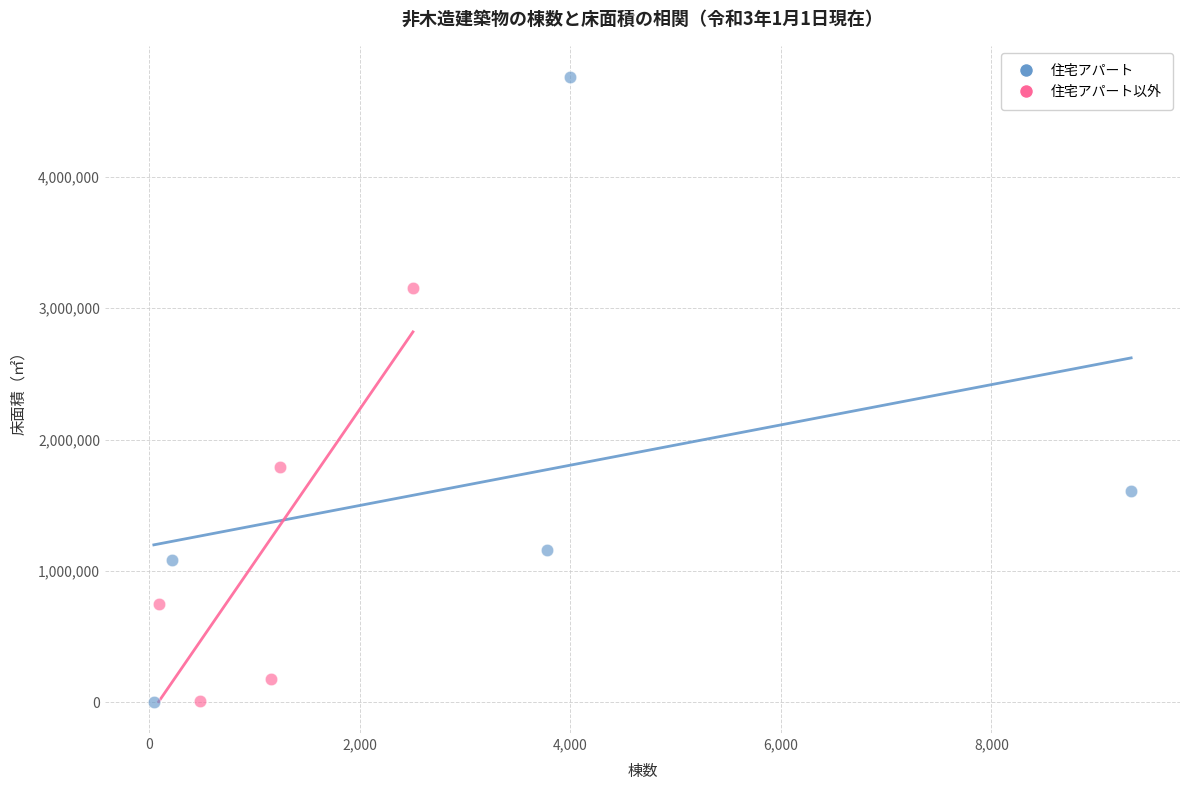

Which series reaches the maximum Y coordinate?

住宅アパート